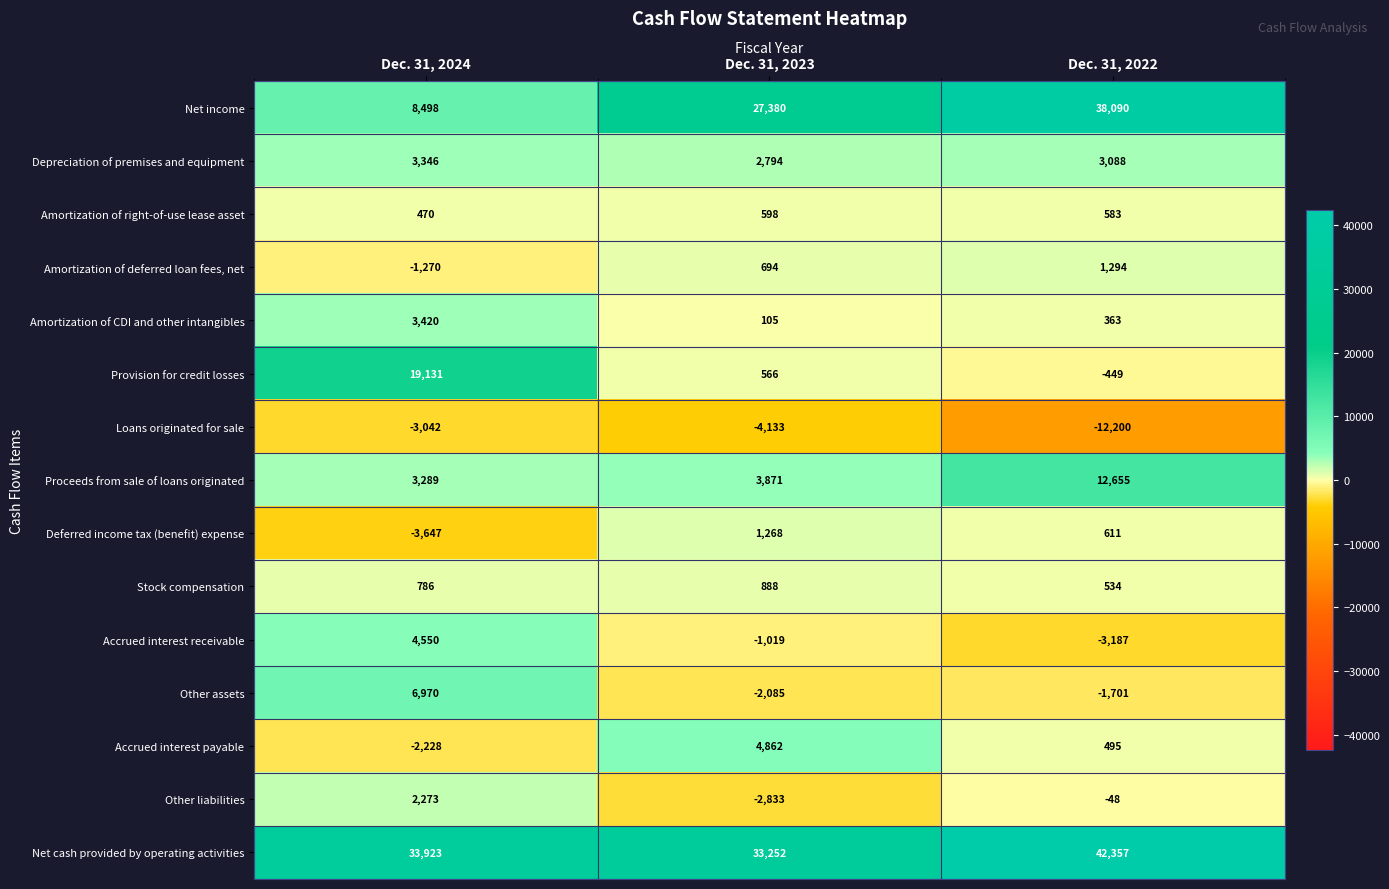

What is the sum of the Amortization of CDI and other intangibles values at Dec. 31, 2023 and Dec. 31, 2022?

468